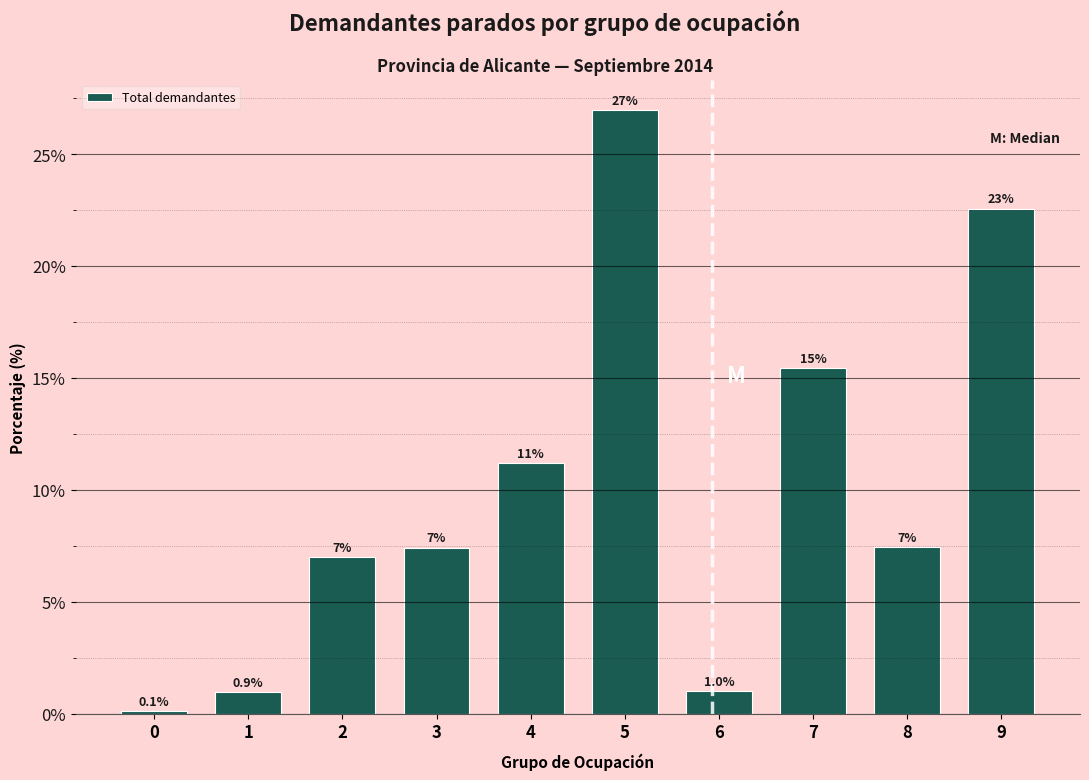

Reading left to right, extract all data points from this chart.

0.1	0.9	7.0	7.4	11.2	27.0	1.0	15.4	7.4	22.6